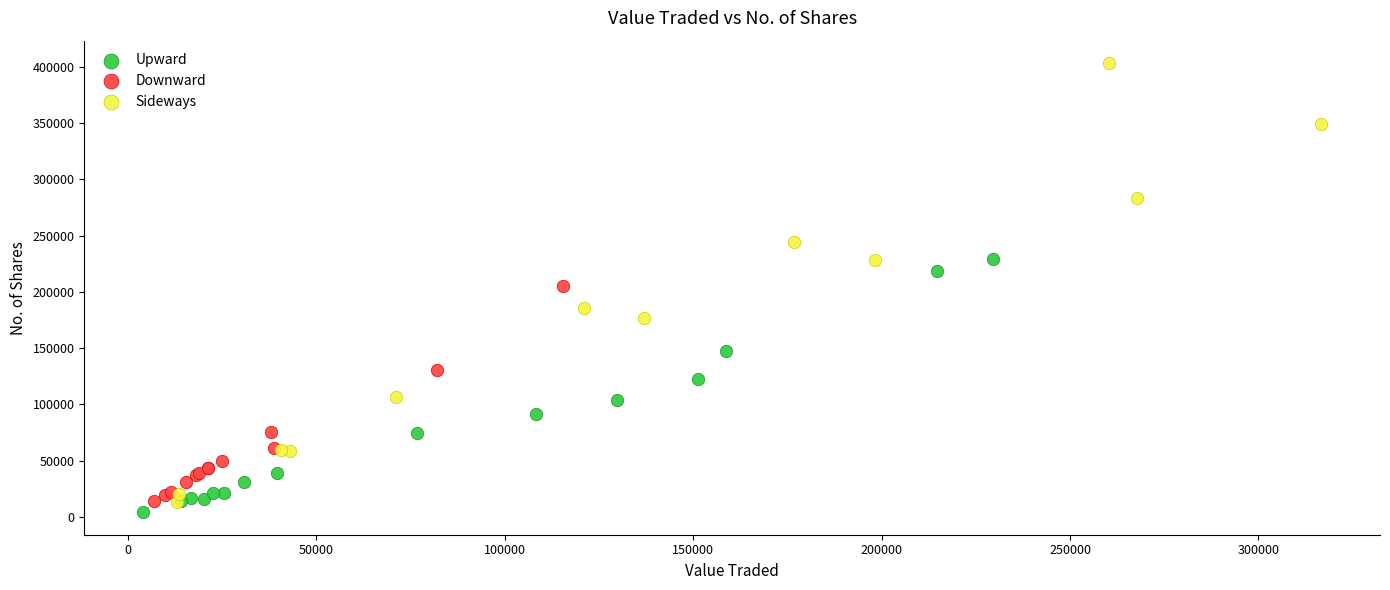

Which series has the largest Y range (max minus min)?

Sideways